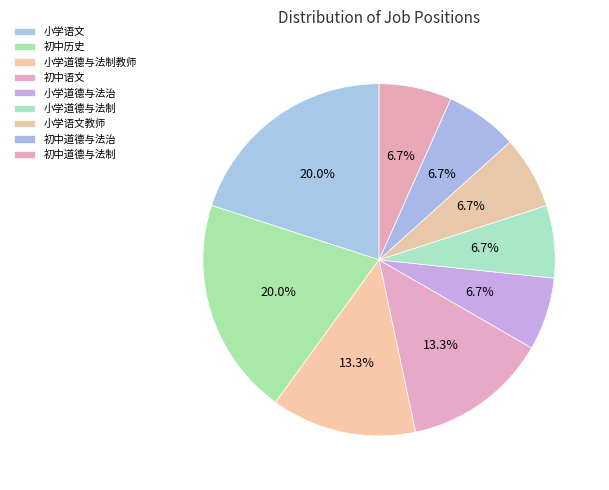

To the nearest percent, what is the difference between the largest and smallest slice percentages?

13%